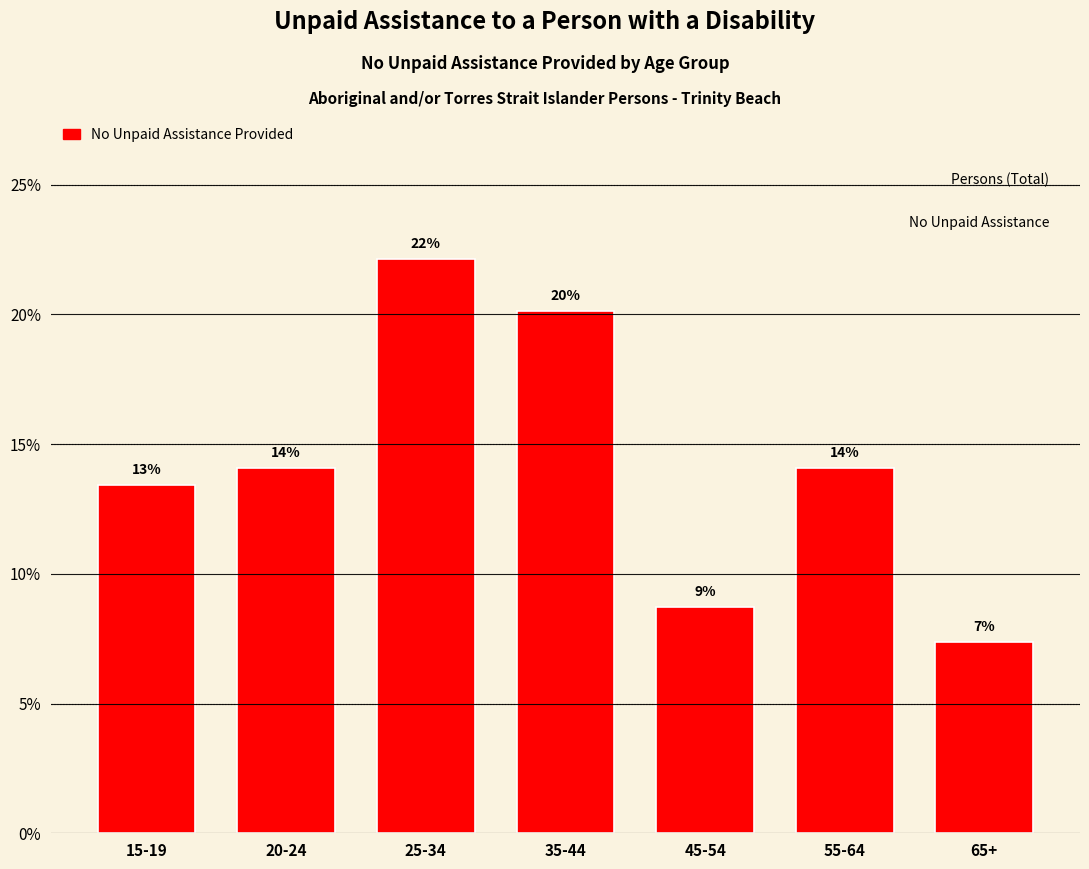

How many bars are there in total?

7